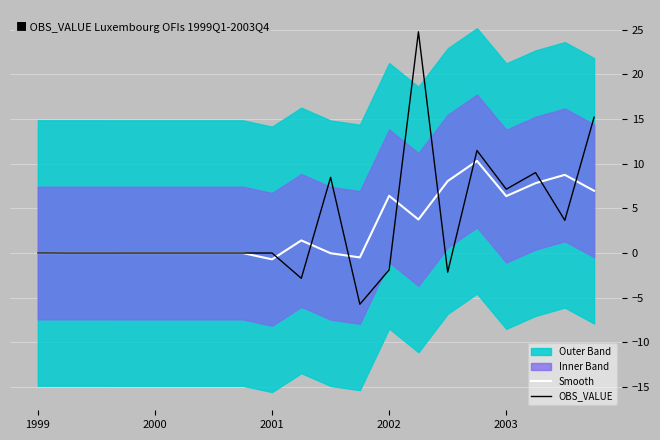

What is the sum of all OBS_VALUE values?

67.1